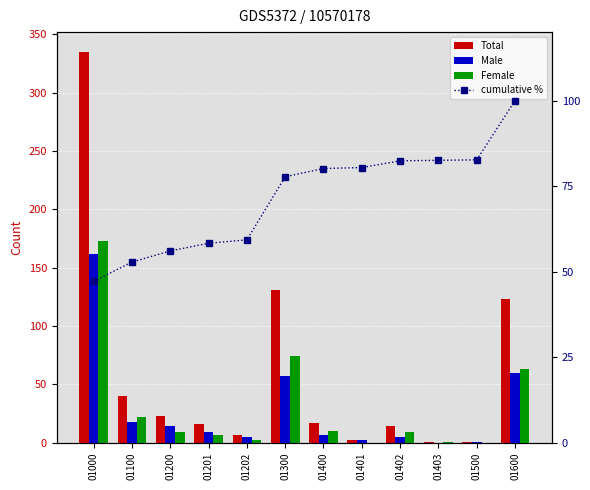

What is the difference between the Female values at 01000 and 01201?

166.0